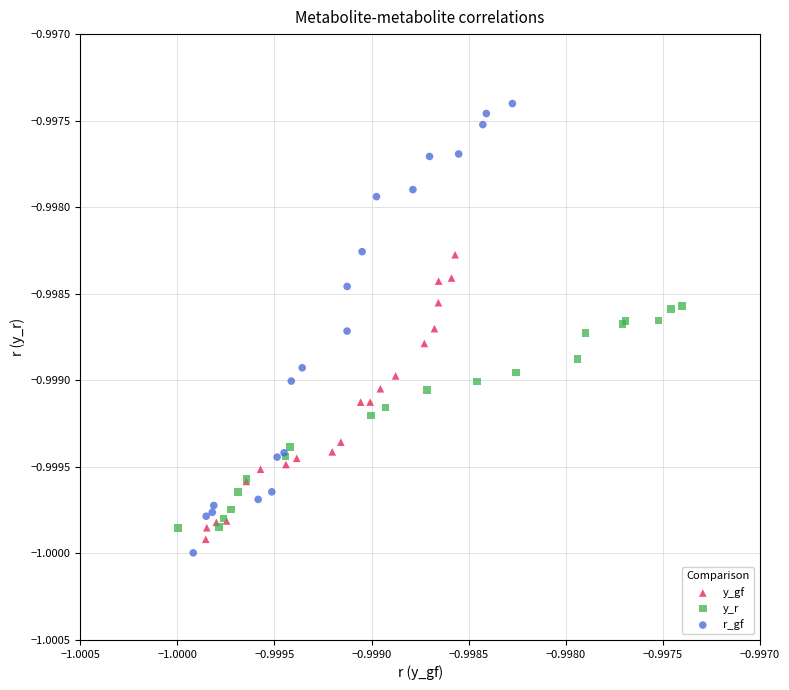

Which series reaches the maximum Y coordinate?

r_gf